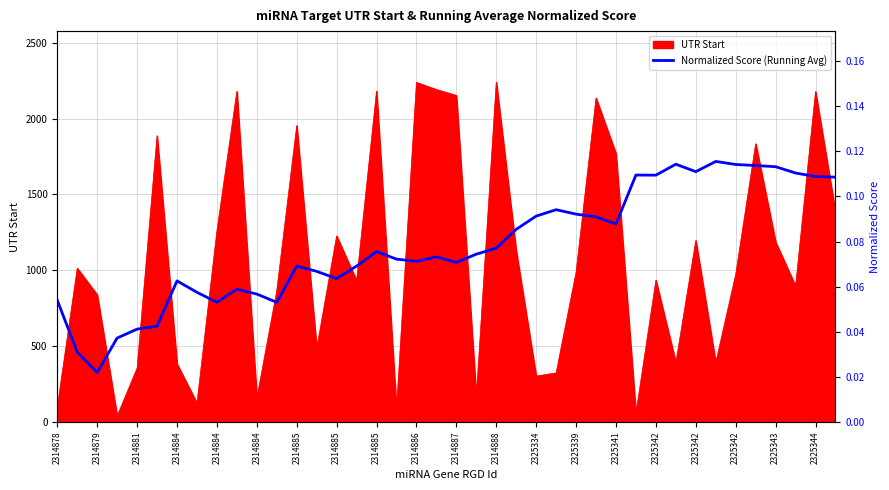

Reading right to left, transcribe all the data shown in this chart.

0.1	0.1	0.1	0.1	0.1	0.1	0.1	0.1	0.1	0.1	0.1	0.1	0.1	0.1	0.1	0.1	0.1	0.1	0.1	0.1	0.1	0.1	0.1	0.1	0.1	0.1	0.1	0.1	0.1	0.1	0.1	0.1	0.1	0.1	0.0	0.0	0.0	0.0	0.0	0.1